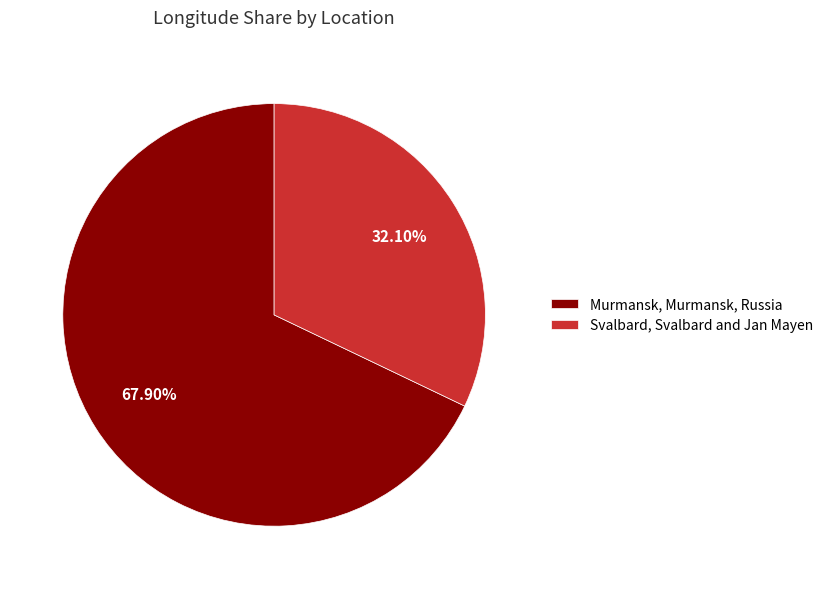

The Svalbard, Svalbard and Jan Mayen slice represents 32% of the pie. True or false?

True